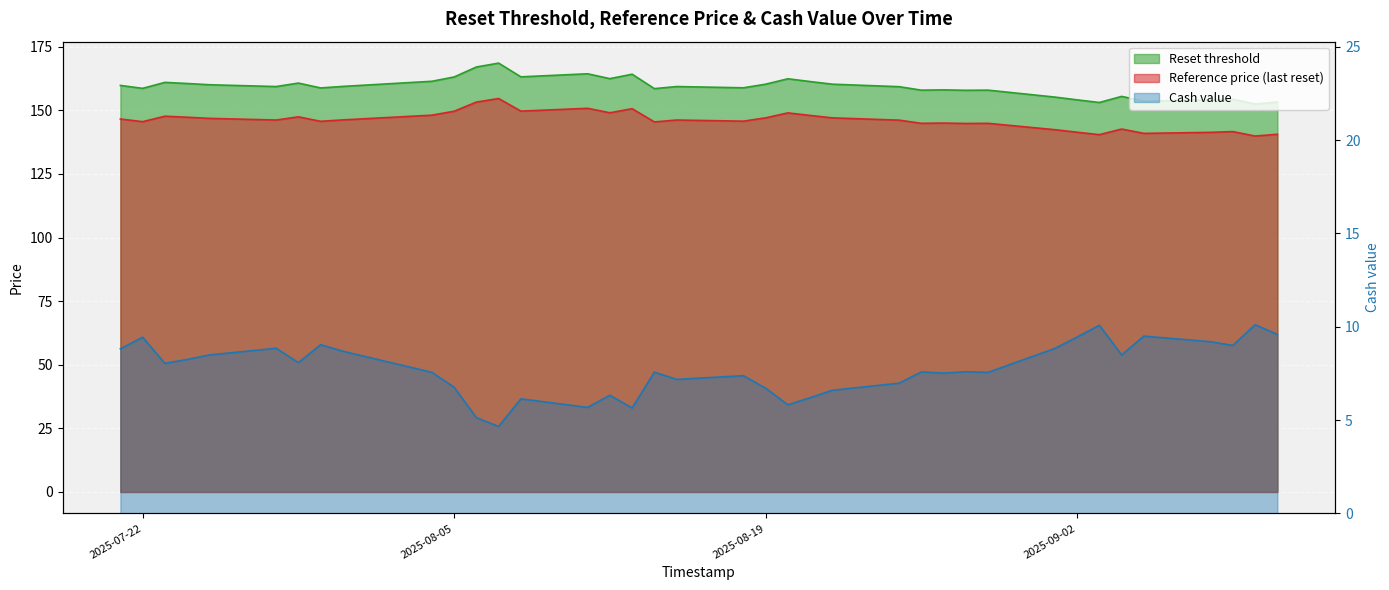

How many data points in Reference price are less than 146?

17